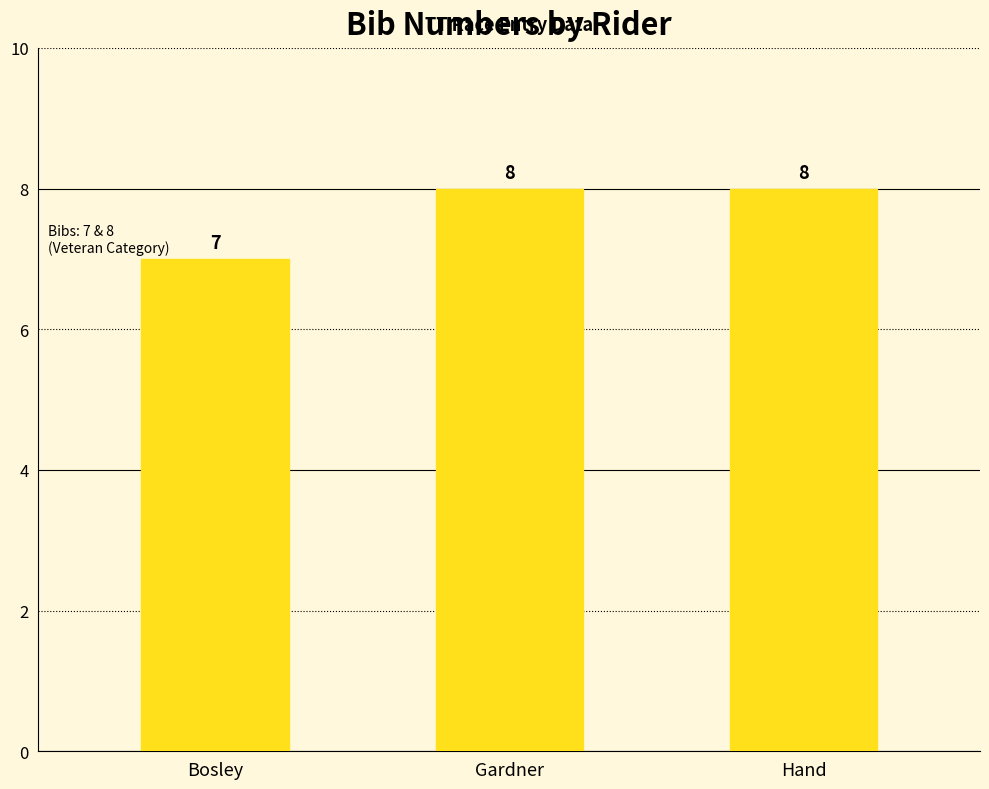

What is the change in value from Bosley to Hand?

+1